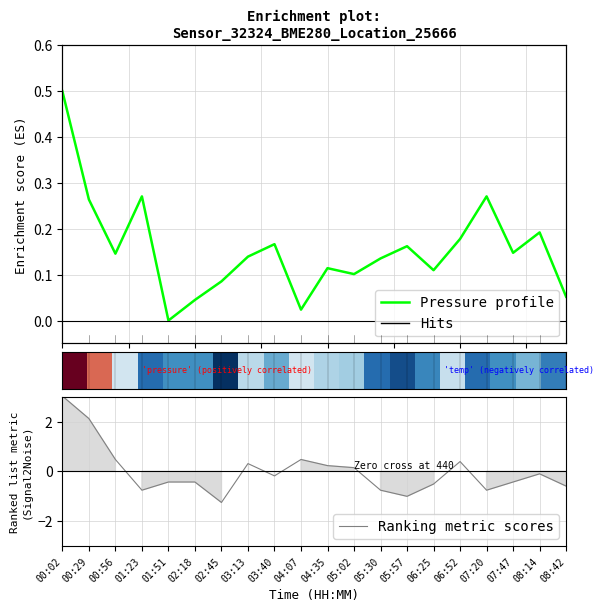

Which category has the highest value in the Ranking metric scores series?

00:02